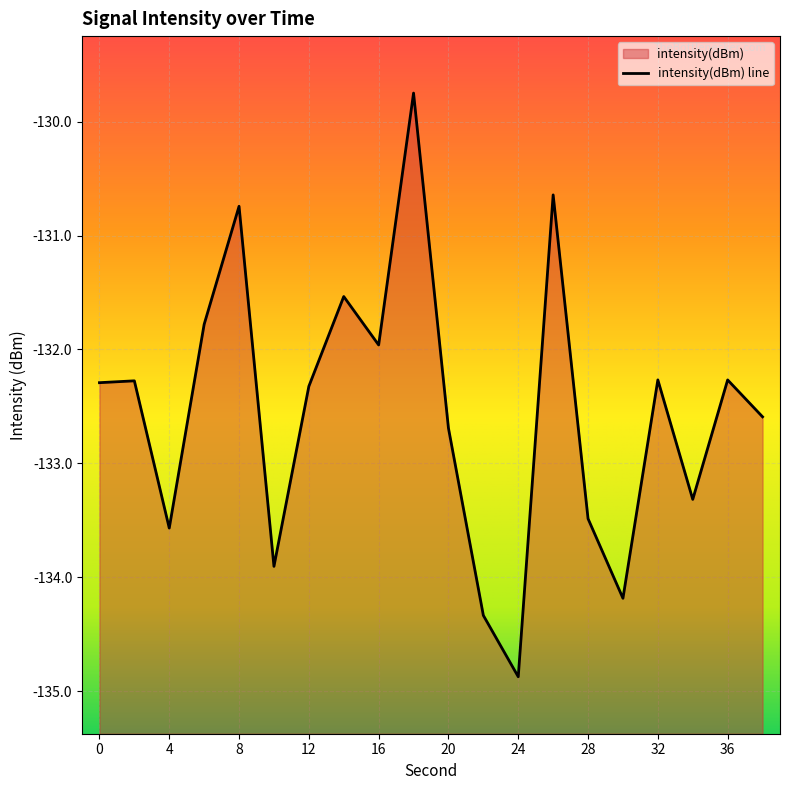

At which category does the chart reach its minimum across all series?

24